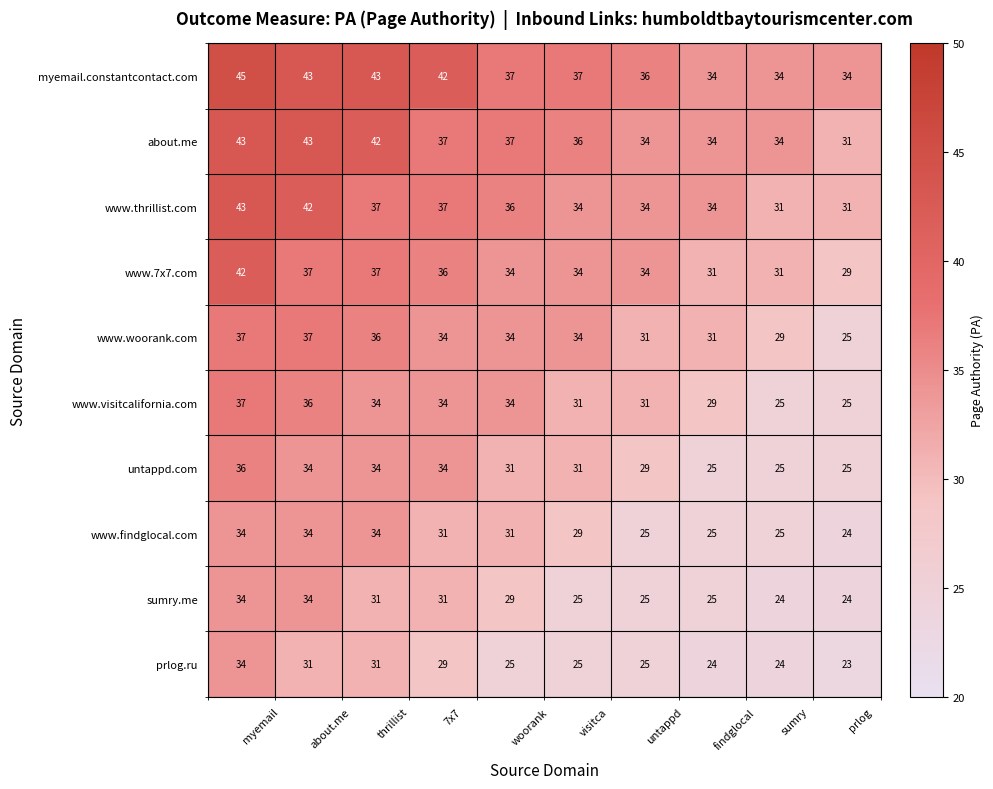

At which category does the chart reach its peak across all series?

myemail